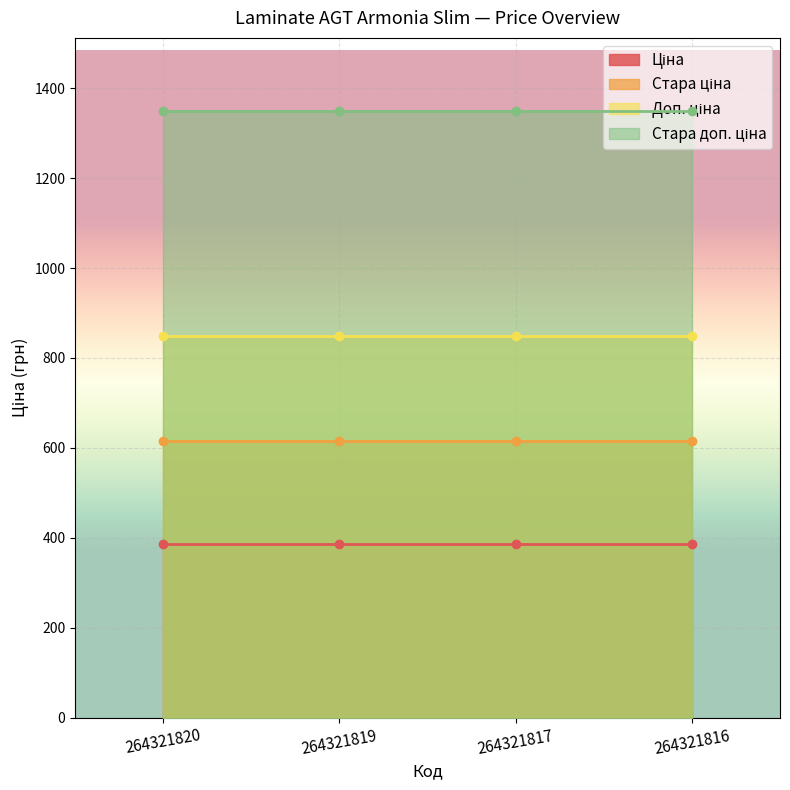

What is the spread (max minus min) of values at 264321819?

962.9